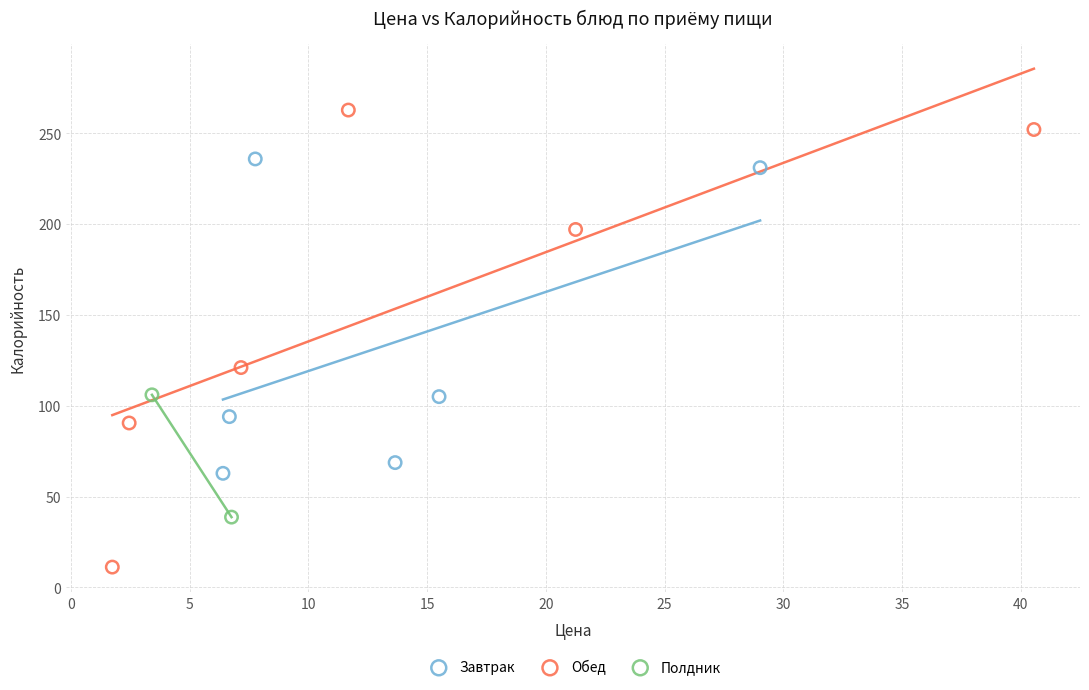

What are all the series names shown in the legend?

Завтрак, Обед, Полдник